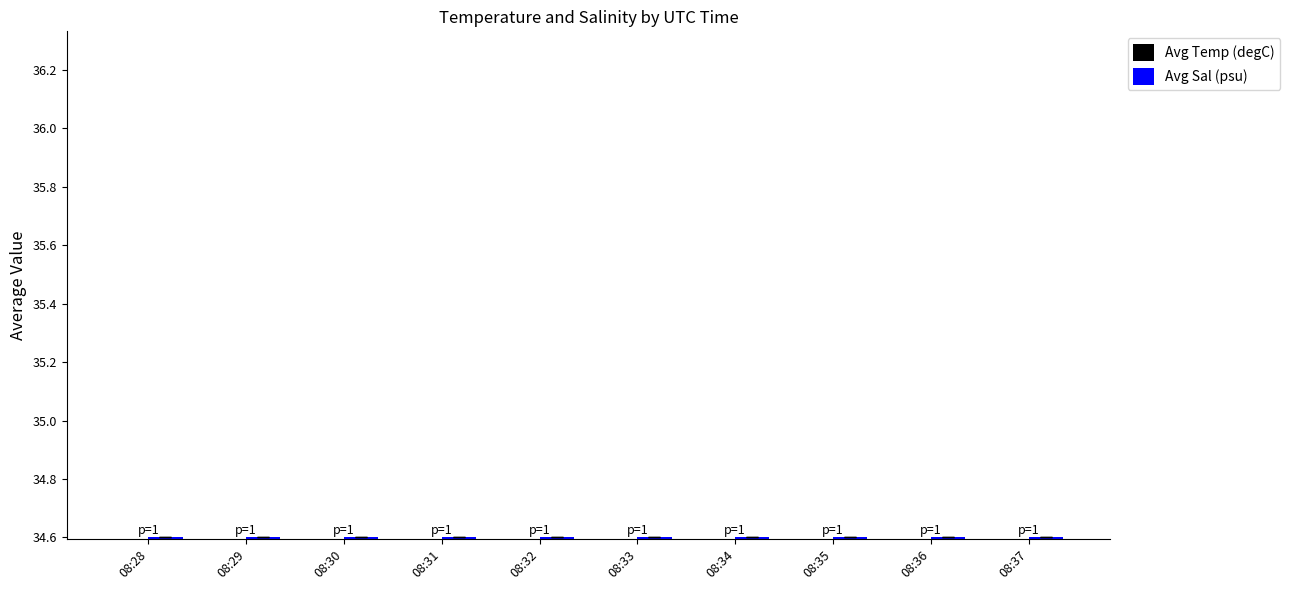

Which series has the widest spread of values?

Avg Temp (degC)